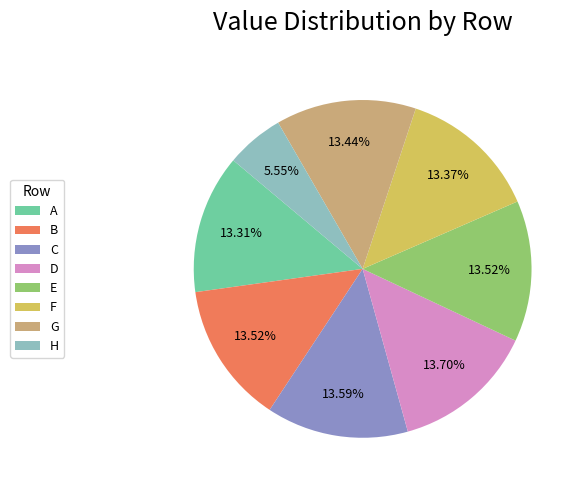

To the nearest percent, what percentage of the pie is F?

13%